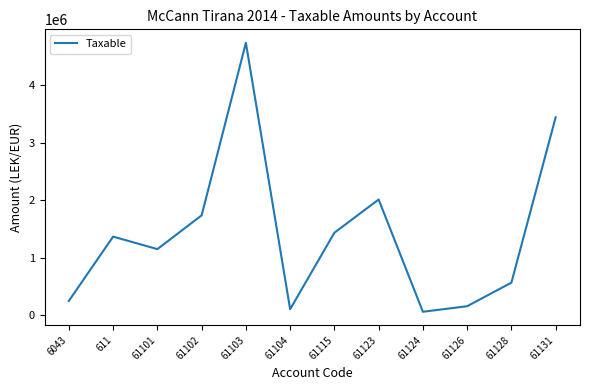

Where is the data nearest to the value 2396480?

61123